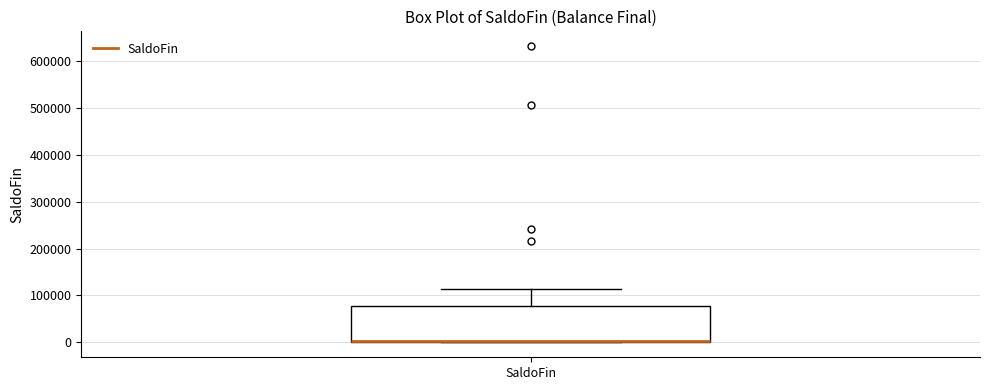

Where does the upper whisker of the box for SaldoFin end on the y-axis? The values are not printed on the chart, so give them approximately, as read against the axis.

110000